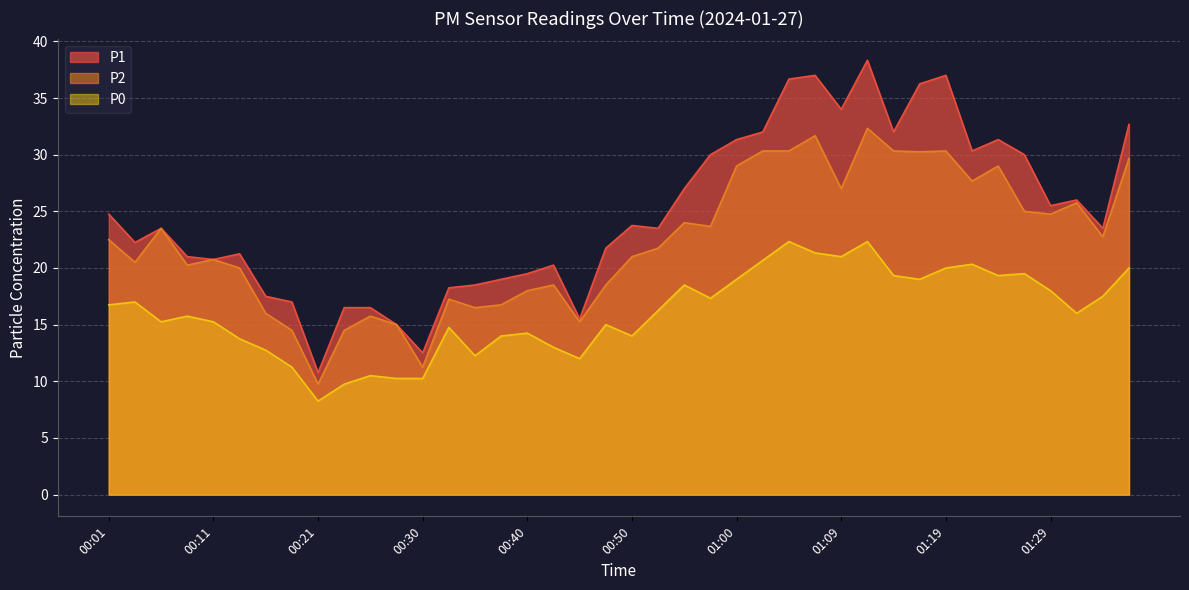

Between 01:19 and 01:34, which is larger?

01:19